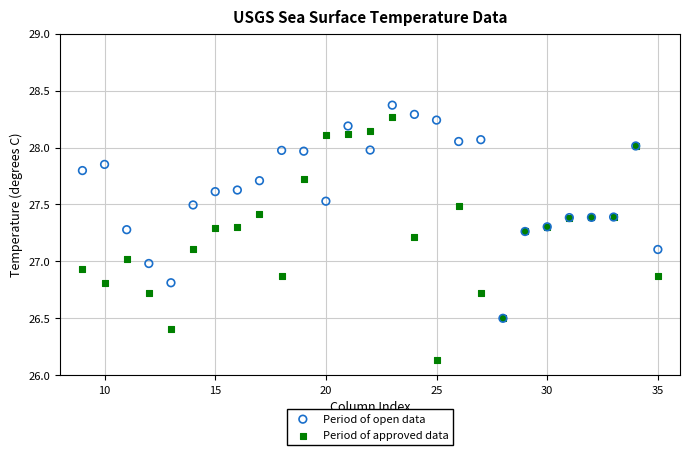

Which series reaches the maximum Y coordinate?

Period of open data